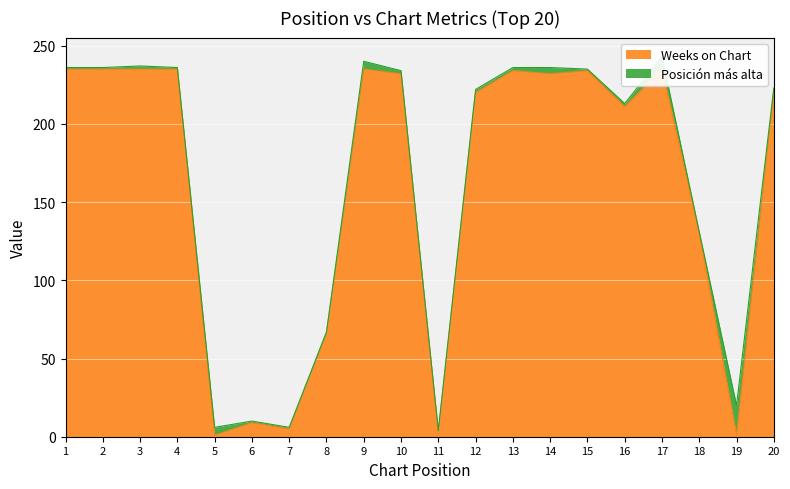

What is the minimum value shown in the chart?

1